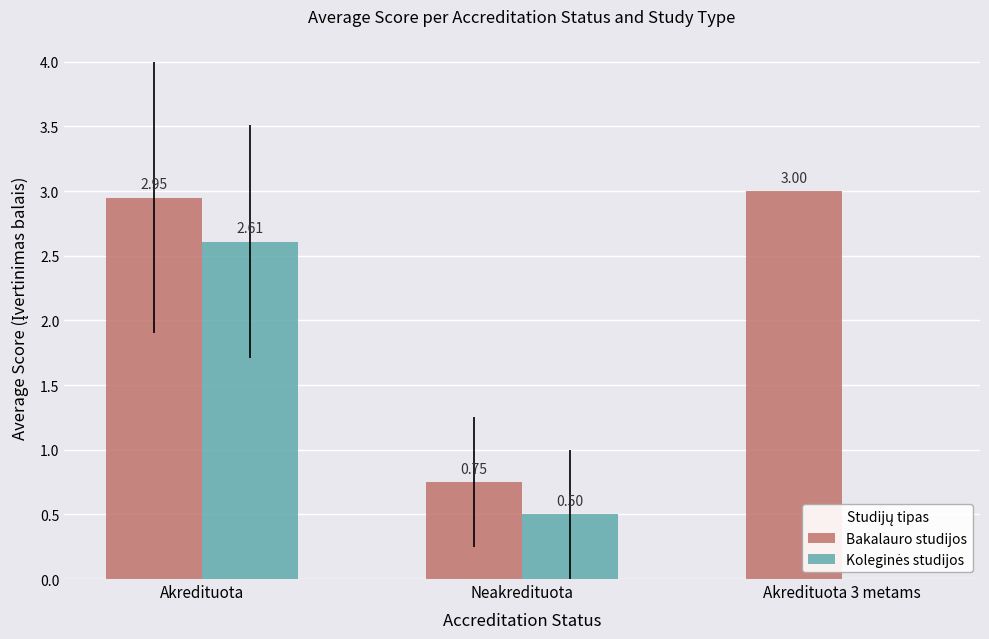

How many groups of bars are there?

3